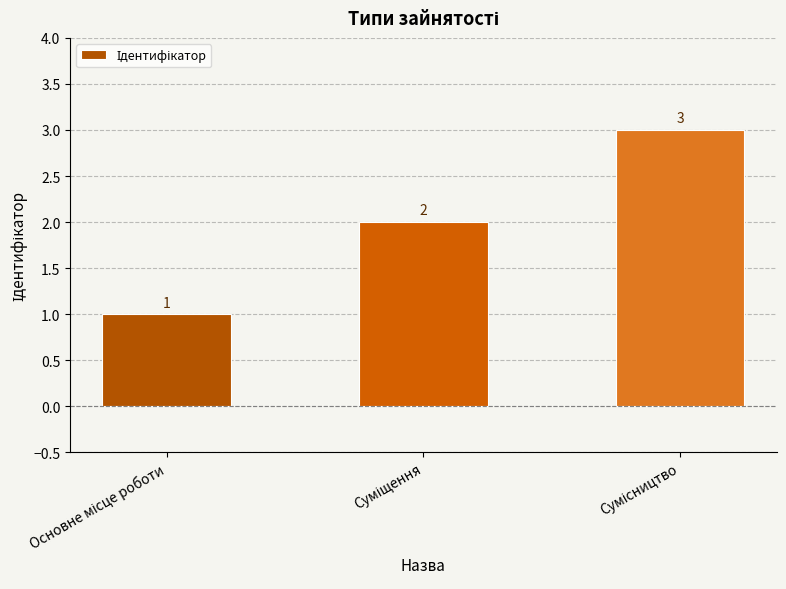

What is the sum of all values?

6